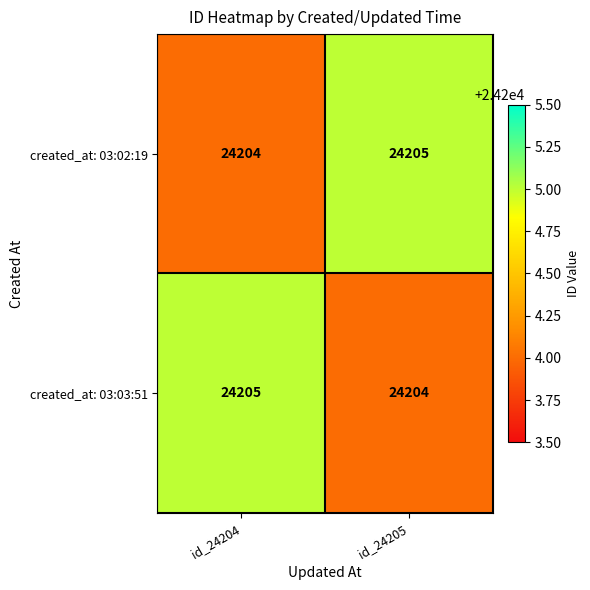

List the labels in order of created_at: 03:03:51 value, smallest first.

id_24205, id_24204